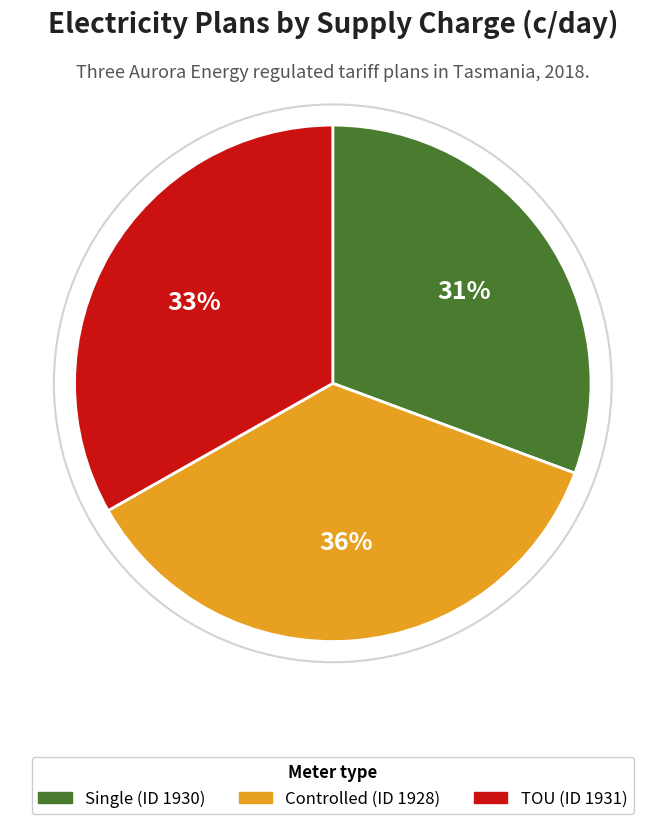

What percentage is the TOU (ID 1931) slice, to the nearest percent?

33%